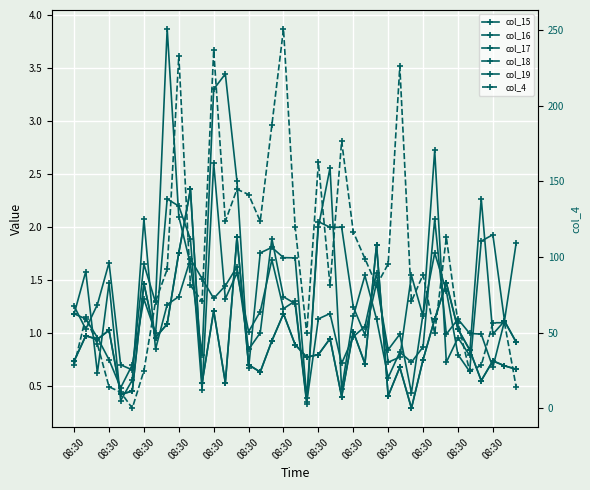

How many distinct data groups are displayed?

6